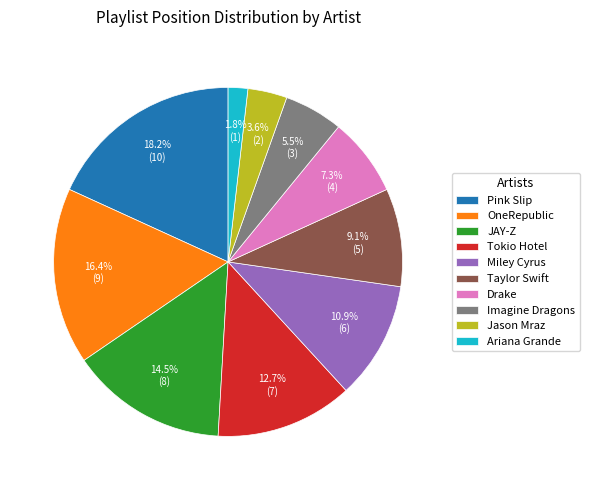

Count the number of slices in the pie.

10